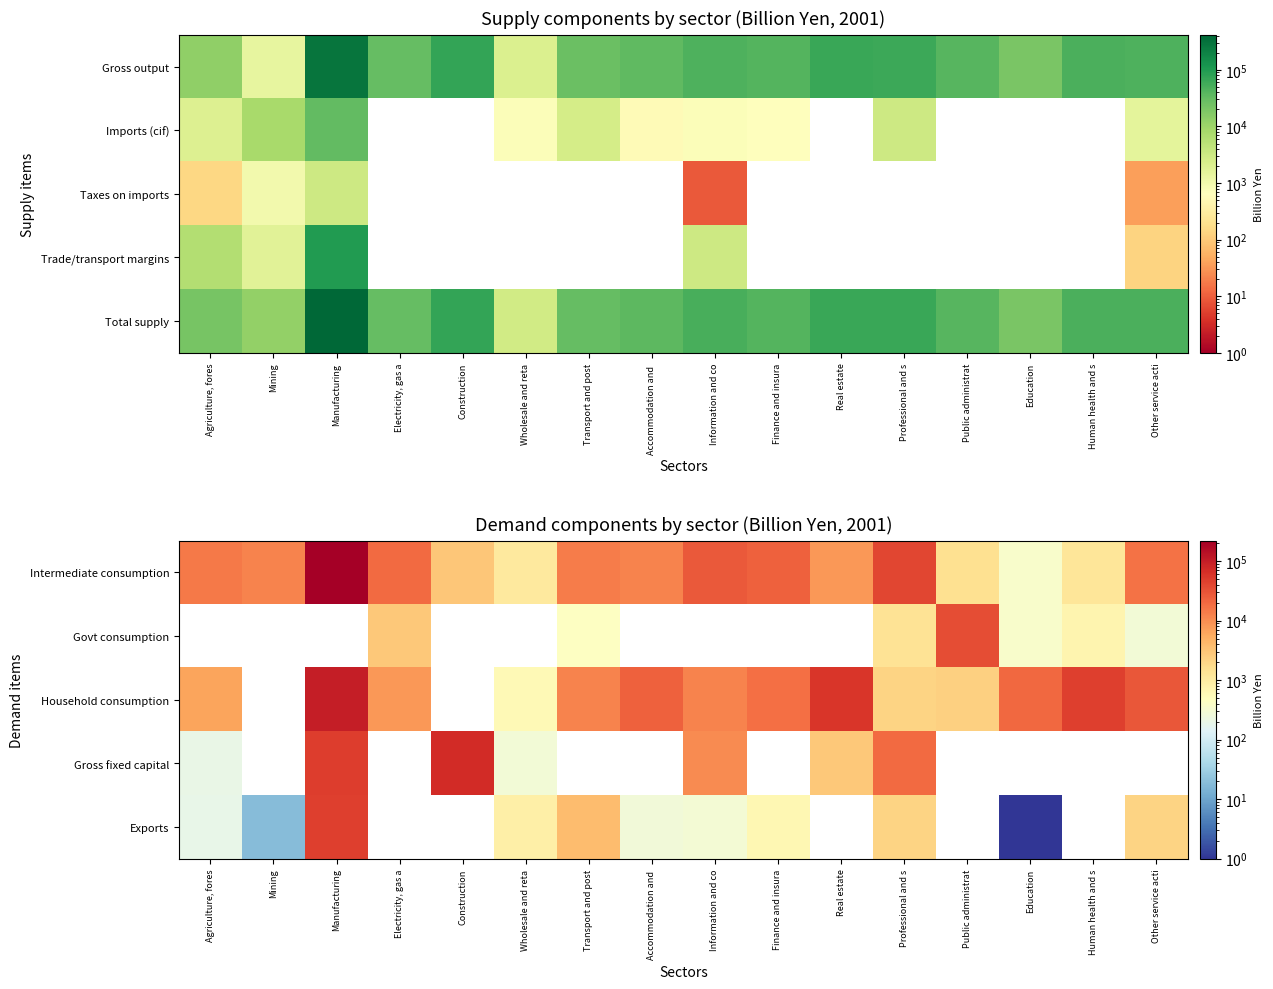

Which series has the largest total across all categories?

Intermediate consumption